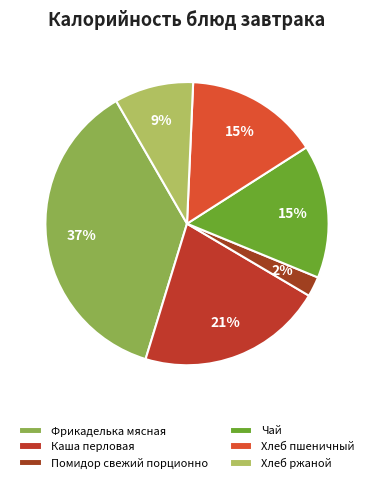

Count the number of slices in the pie.

6